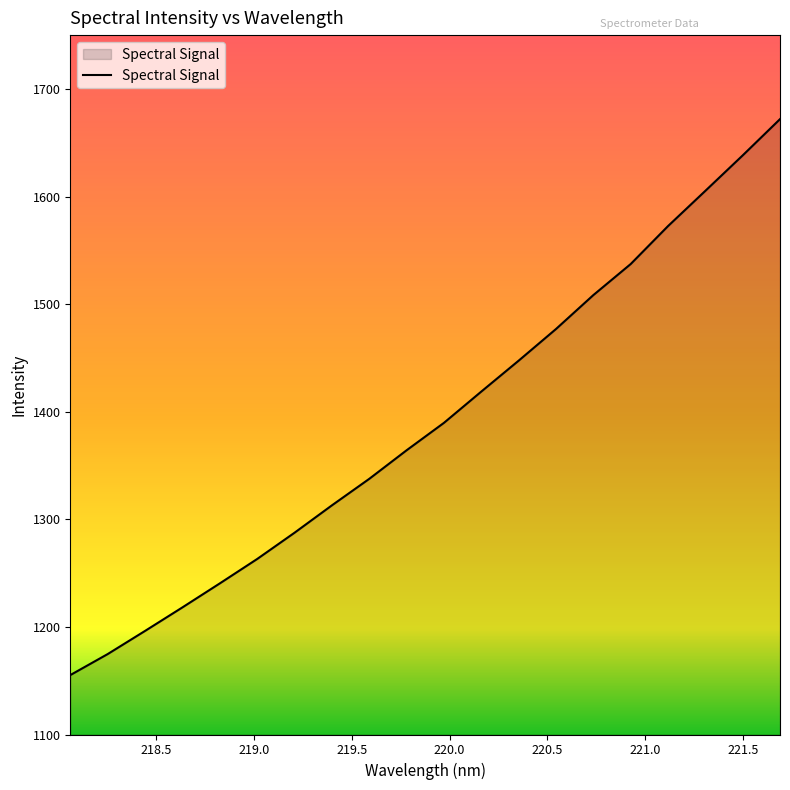

Does the chart have visible grid lines?

No